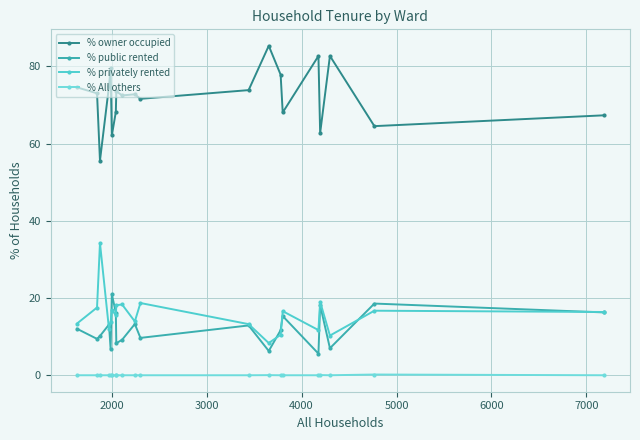

Rank the series by their maximum value, from highest to lowest.

% owner occupied, % privately rented, % public rented, % All others